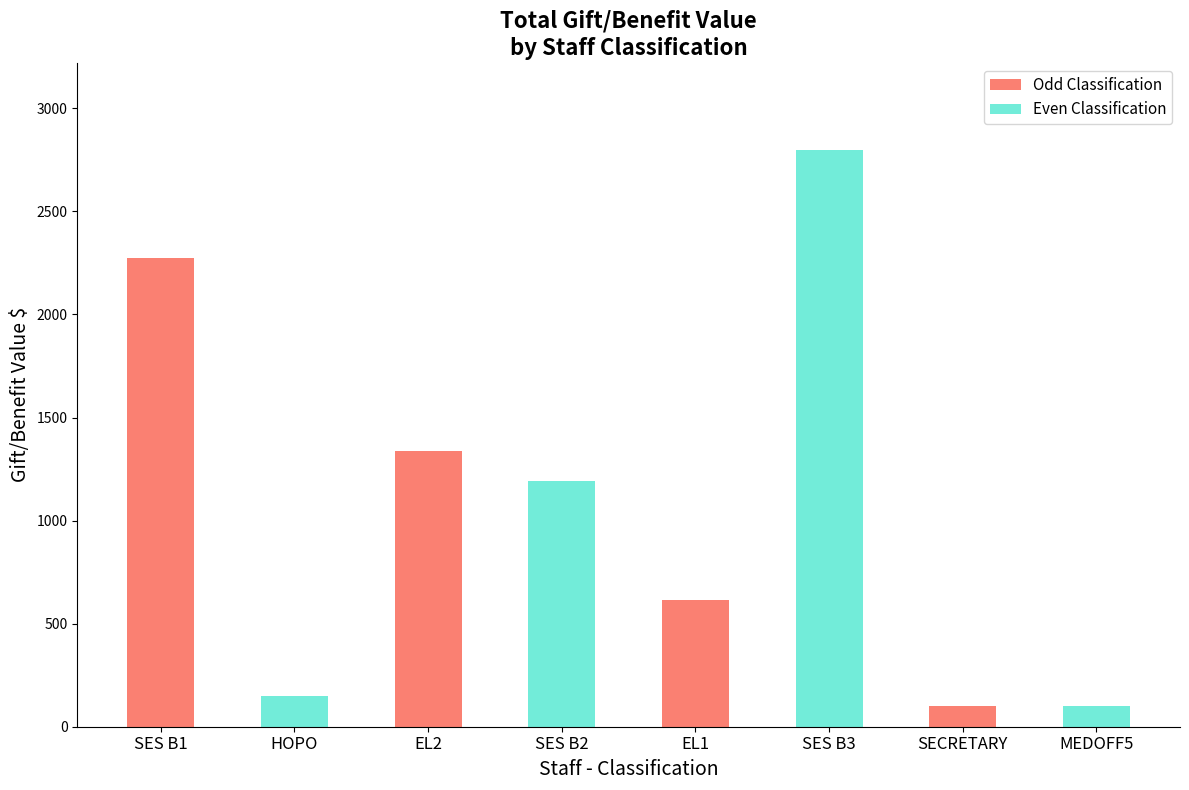

Where is the data nearest to the value 1450?

EL2